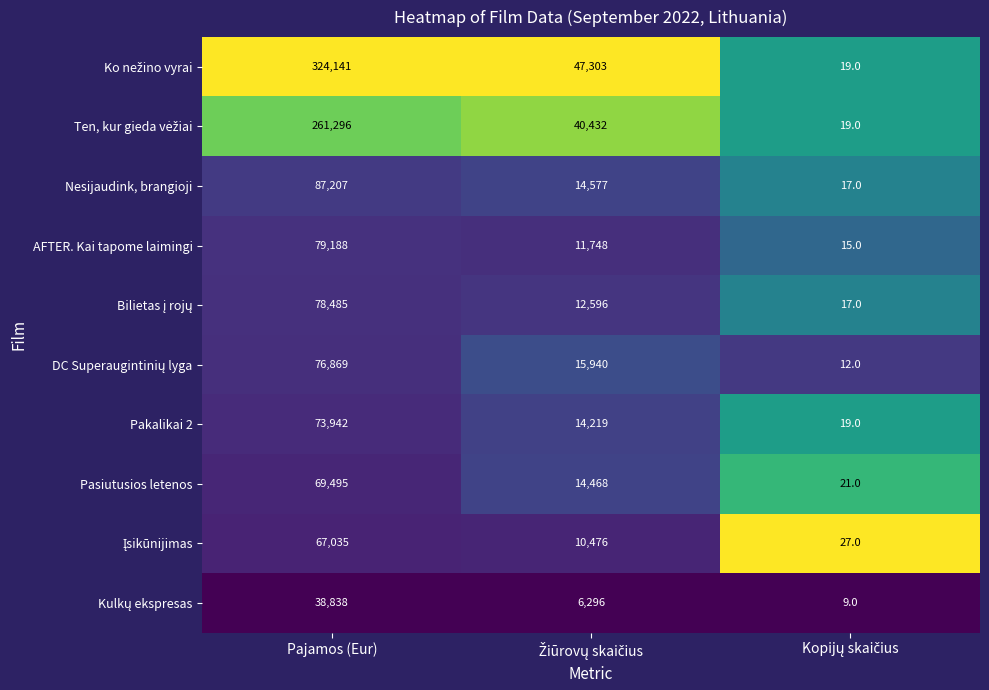

At which label does AFTER. Kai tapome laimingi first exceed 11748?

Pajamos (Eur)